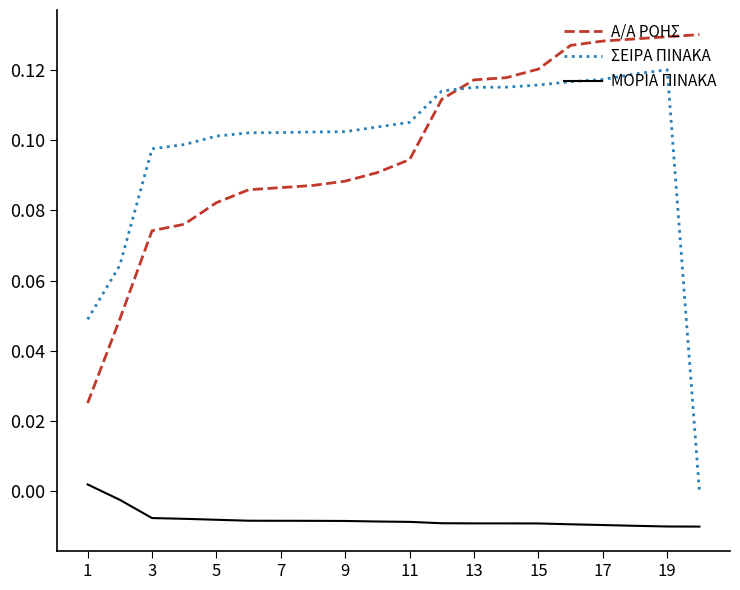

List the series in order of their peak value, highest first.

Α/Α ΡΟΗΣ, ΣΕΙΡΑ ΠΙΝΑΚΑ, ΜΟΡΙΑ ΠΙΝΑΚΑ